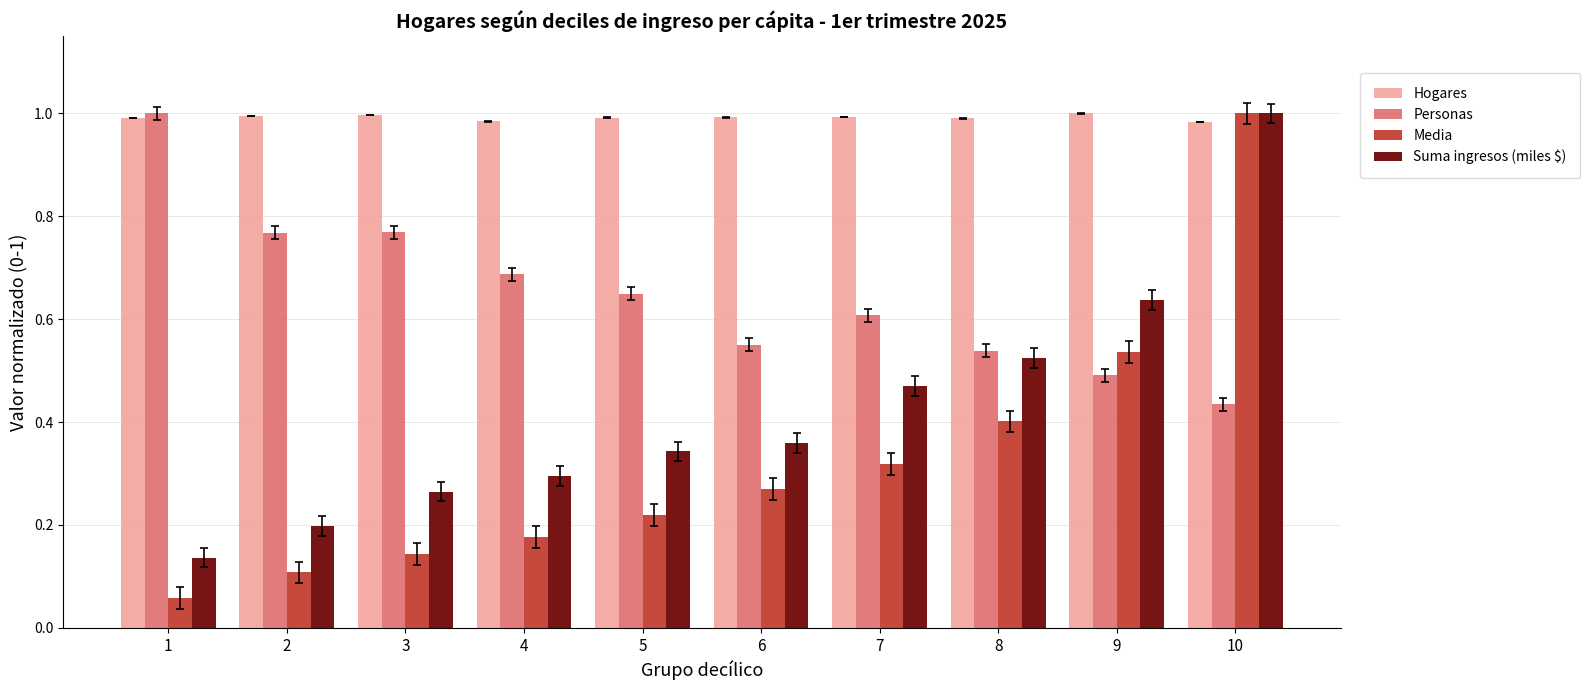

What is the sum of all Hogares values?

9.9